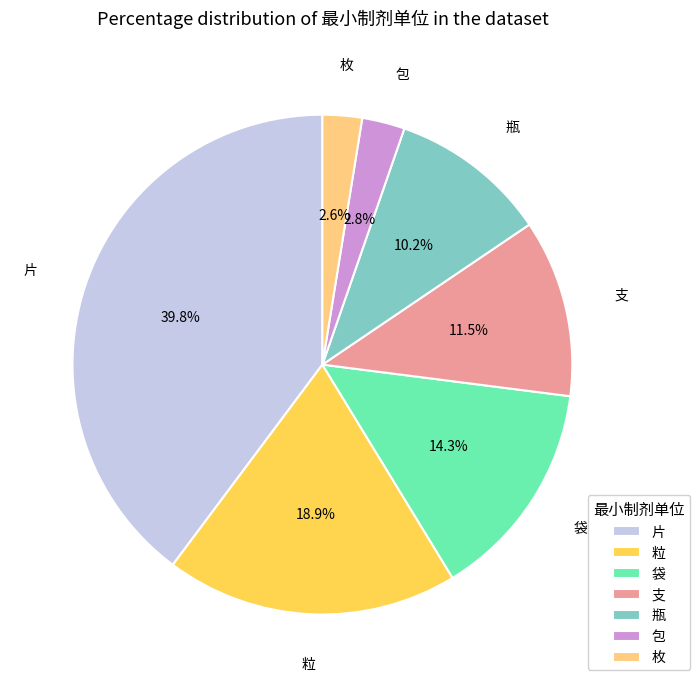

Which category has the biggest portion of the pie?

片